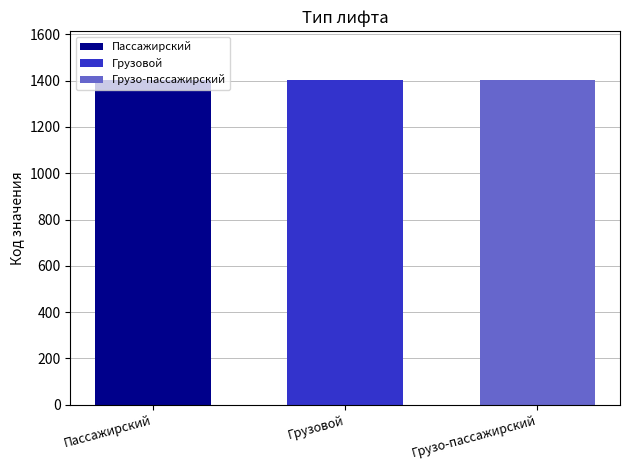

What is the lowest value of the Пассажирский series?

1401